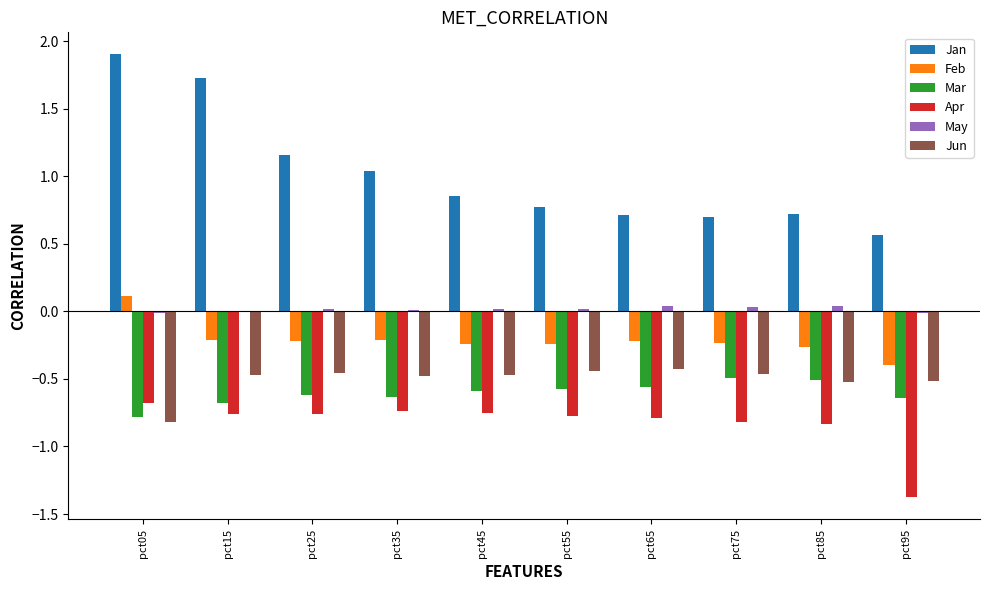

The Mar series shows -0.9 at pct15. True or false?

False